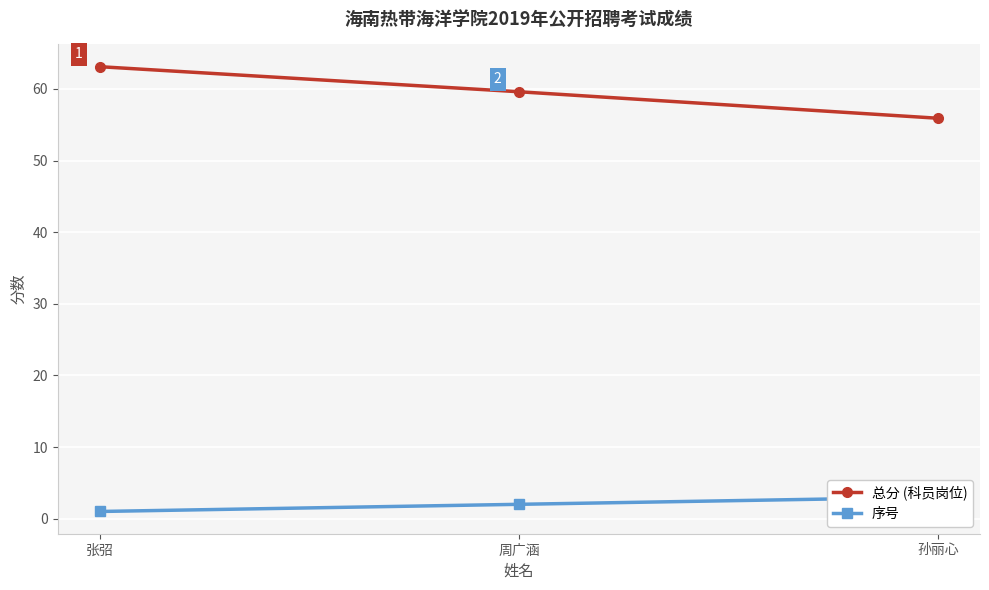

What is the sum of the 序号 values at 孙丽心 and 张弨?

4.0